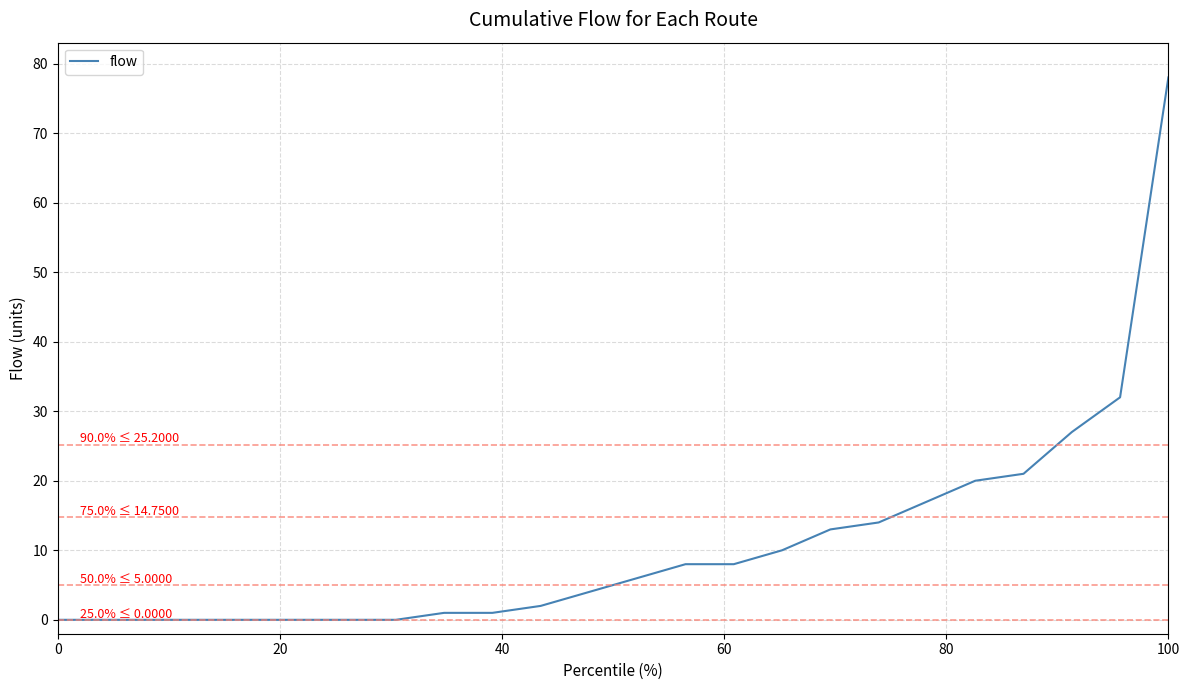

How many lines are shown in the chart?

1